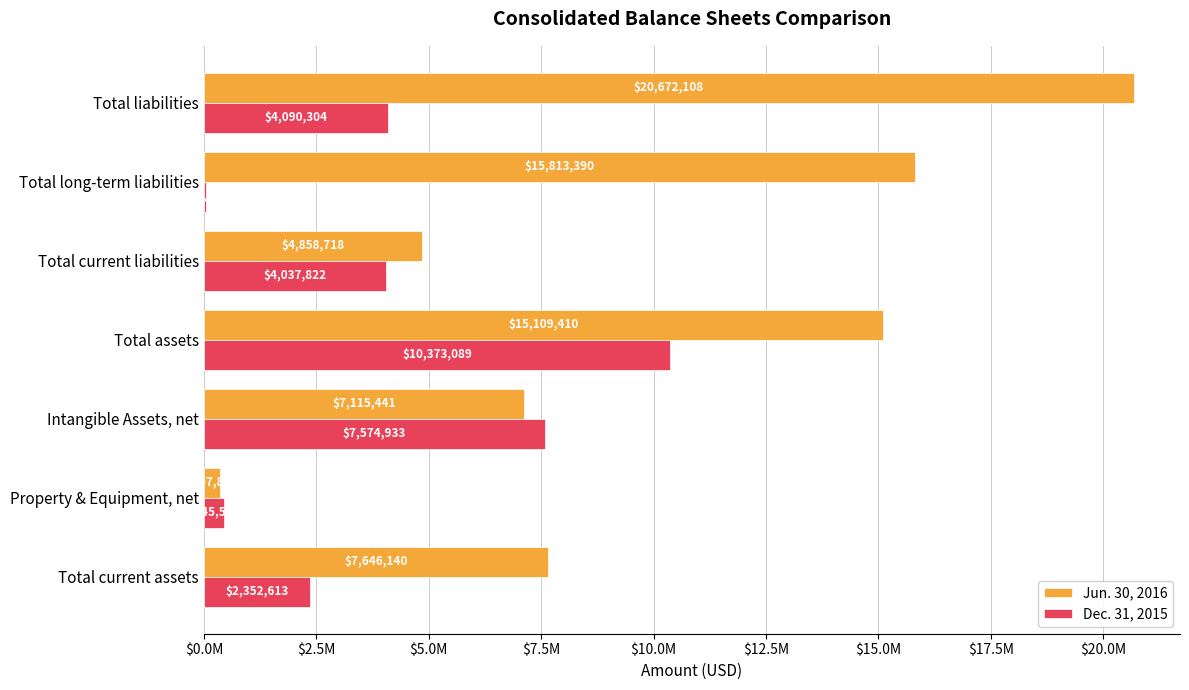

What is the maximum value shown in the chart?

20672108